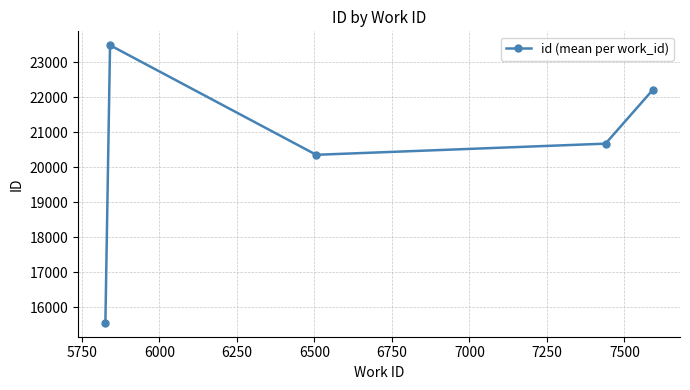

Reading left to right, transcribe all the data shown in this chart.

15561	23483	20356	20674	22204